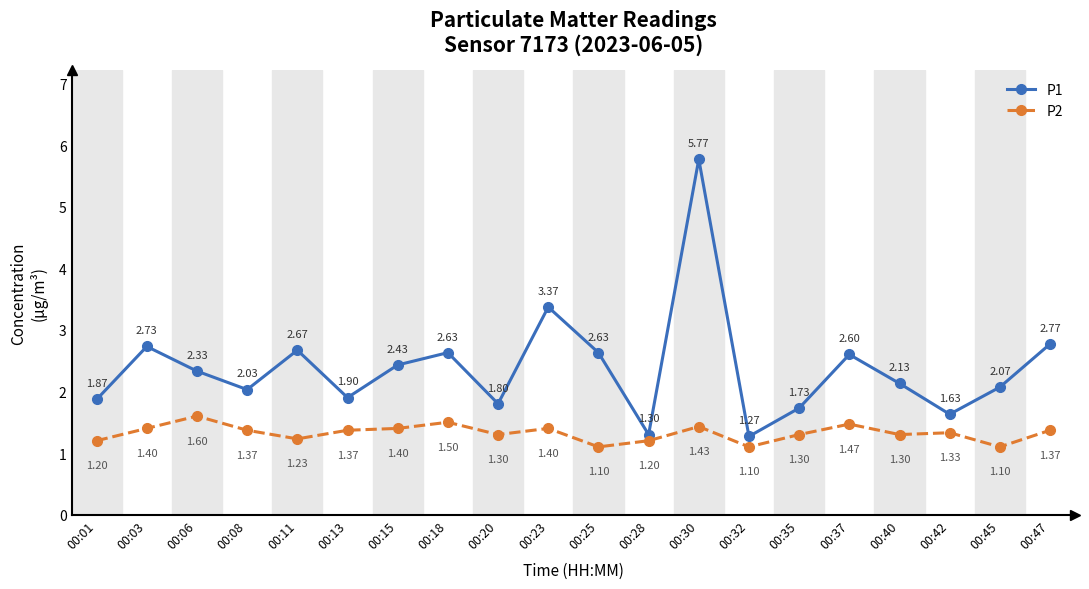

What is the difference between the maximum and minimum values in the P1 series?

4.5